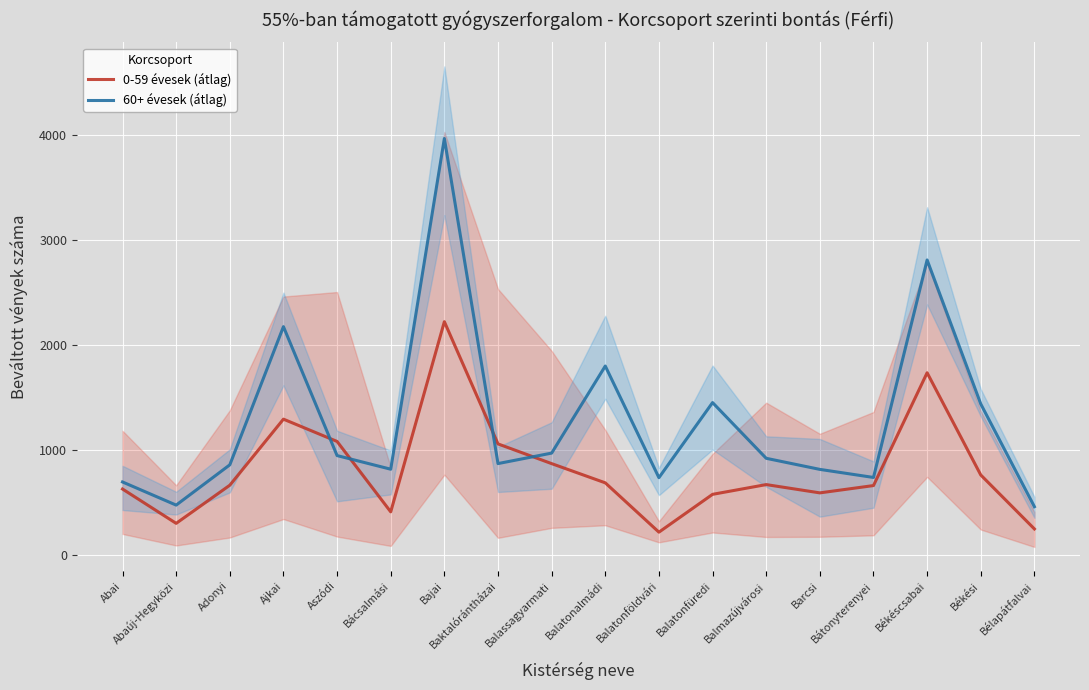

At Bajai, list the series in order from largest to smallest.

60+ évesek (átlag), 0-59 évesek (átlag)